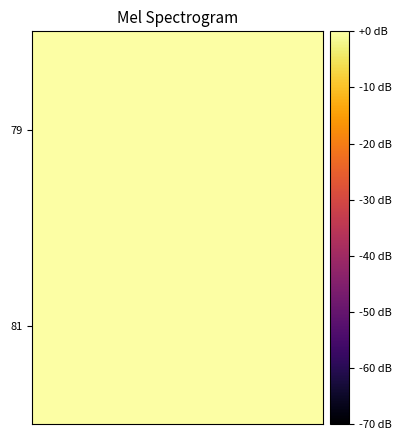

At which category is the sum across all series the highest?

11